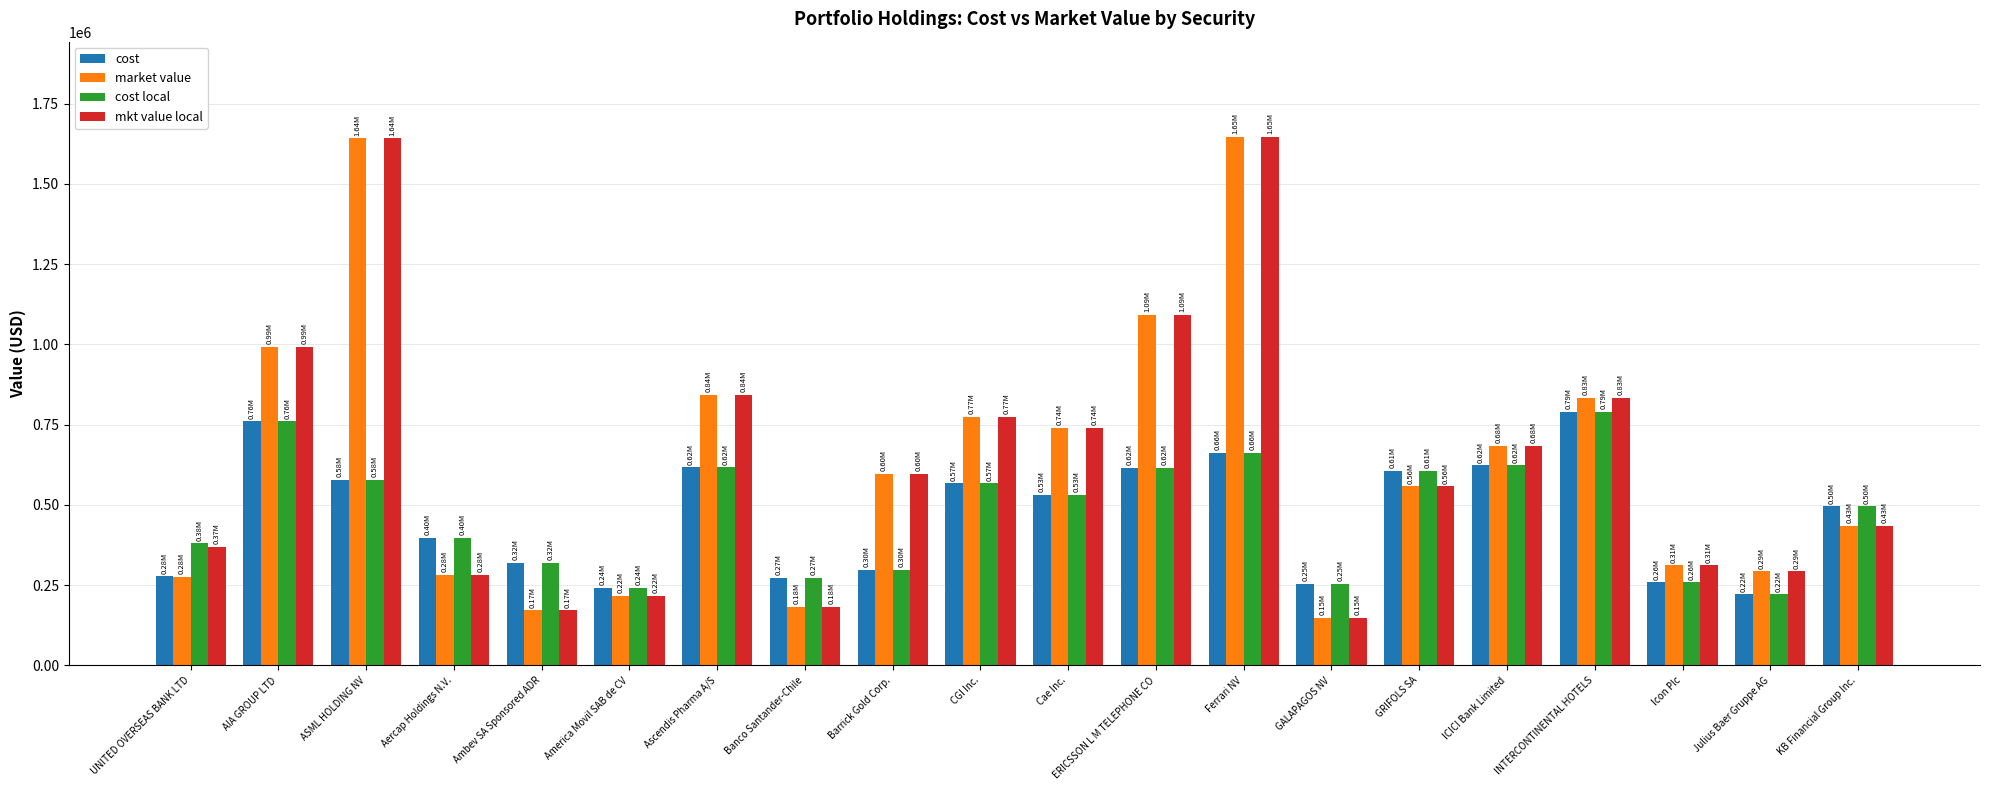

What is the value of the cost local bar at the 8th from the left?

273435.0